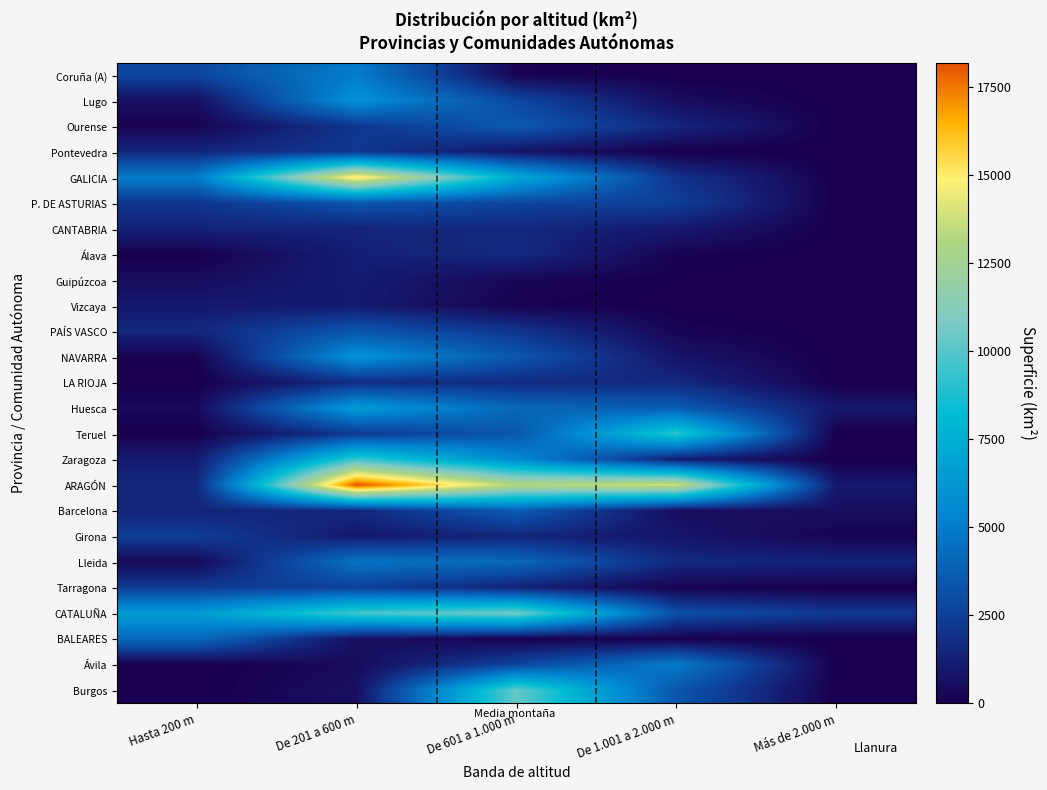

Reading right to left, what are all the values shown in this chart?

Coruña (A): Más de 2.000 m=0	De 1.001 a 2.000 m=0	De 601 a 1.000 m=163	De 201 a 600 m=5030	Hasta 200 m=2758
Lugo: Más de 2.000 m=0	De 1.001 a 2.000 m=486	De 601 a 1.000 m=2807	De 201 a 600 m=5991	Hasta 200 m=572
Ourense: Más de 2.000 m=0	De 1.001 a 2.000 m=1498	De 601 a 1.000 m=3498	De 201 a 600 m=2117	Hasta 200 m=160
Pontevedra: Más de 2.000 m=0	De 1.001 a 2.000 m=2	De 601 a 1.000 m=810	De 201 a 600 m=2155	Hasta 200 m=1528
GALICIA: Más de 2.000 m=0	De 1.001 a 2.000 m=1986	De 601 a 1.000 m=7278	De 201 a 600 m=15293	Hasta 200 m=5018
P. DE ASTURIAS: Más de 2.000 m=25	De 1.001 a 2.000 m=2456	De 601 a 1.000 m=2660	De 201 a 600 m=3385	Hasta 200 m=2078
CANTABRIA: Más de 2.000 m=20	De 1.001 a 2.000 m=990	De 601 a 1.000 m=1544	De 201 a 600 m=1394	Hasta 200 m=1373
Álava: Más de 2.000 m=0	De 1.001 a 2.000 m=166	De 601 a 1.000 m=1623	De 201 a 600 m=1218	Hasta 200 m=30
Guipúzcoa: Más de 2.000 m=0	De 1.001 a 2.000 m=54	De 601 a 1.000 m=283	De 201 a 600 m=1137	Hasta 200 m=506
Vizcaya: Más de 2.000 m=0	De 1.001 a 2.000 m=17	De 601 a 1.000 m=163	De 201 a 600 m=1059	Hasta 200 m=978
PAÍS VASCO: Más de 2.000 m=0	De 1.001 a 2.000 m=237	De 601 a 1.000 m=2069	De 201 a 600 m=3414	Hasta 200 m=1514
NAVARRA: Más de 2.000 m=0	De 1.001 a 2.000 m=795	De 601 a 1.000 m=3426	De 201 a 600 m=6063	Hasta 200 m=107
LA RIOJA: Más de 2.000 m=10	De 1.001 a 2.000 m=1609	De 601 a 1.000 m=1664	De 201 a 600 m=1762	Hasta 200 m=0
Huesca: Más de 2.000 m=954	De 1.001 a 2.000 m=3652	De 601 a 1.000 m=4115	De 201 a 600 m=6483	Hasta 200 m=432
Teruel: Más de 2.000 m=0	De 1.001 a 2.000 m=9163	De 601 a 1.000 m=3421	De 201 a 600 m=2217	Hasta 200 m=9
Zaragoza: Más de 2.000 m=0	De 1.001 a 2.000 m=1114	De 601 a 1.000 m=5612	De 201 a 600 m=9462	Hasta 200 m=1086
ARAGÓN: Más de 2.000 m=954	De 1.001 a 2.000 m=13929	De 601 a 1.000 m=13148	De 201 a 600 m=18162	Hasta 200 m=1527
Barcelona: Más de 2.000 m=575	De 1.001 a 2.000 m=535	De 601 a 1.000 m=3687	De 201 a 600 m=1567	Hasta 200 m=1364
Girona: Más de 2.000 m=203	De 1.001 a 2.000 m=855	De 601 a 1.000 m=1461	De 201 a 600 m=958	Hasta 200 m=2433
Lleida: Más de 2.000 m=1409	De 1.001 a 2.000 m=1601	De 601 a 1.000 m=4175	De 201 a 600 m=4636	Hasta 200 m=351
Tarragona: Más de 2.000 m=0	De 1.001 a 2.000 m=151	De 601 a 1.000 m=1347	De 201 a 600 m=2498	Hasta 200 m=2307
CATALUÑA: Más de 2.000 m=2187	De 1.001 a 2.000 m=3142	De 601 a 1.000 m=10670	De 201 a 600 m=9659	Hasta 200 m=6455
BALEARES: Más de 2.000 m=0	De 1.001 a 2.000 m=50	De 601 a 1.000 m=87	De 201 a 600 m=627	Hasta 200 m=4228
Ávila: Más de 2.000 m=20	De 1.001 a 2.000 m=4923	De 601 a 1.000 m=2679	De 201 a 600 m=428	Hasta 200 m=0
Burgos: Más de 2.000 m=0	De 1.001 a 2.000 m=3370	De 601 a 1.000 m=10306	De 201 a 600 m=616	Hasta 200 m=0